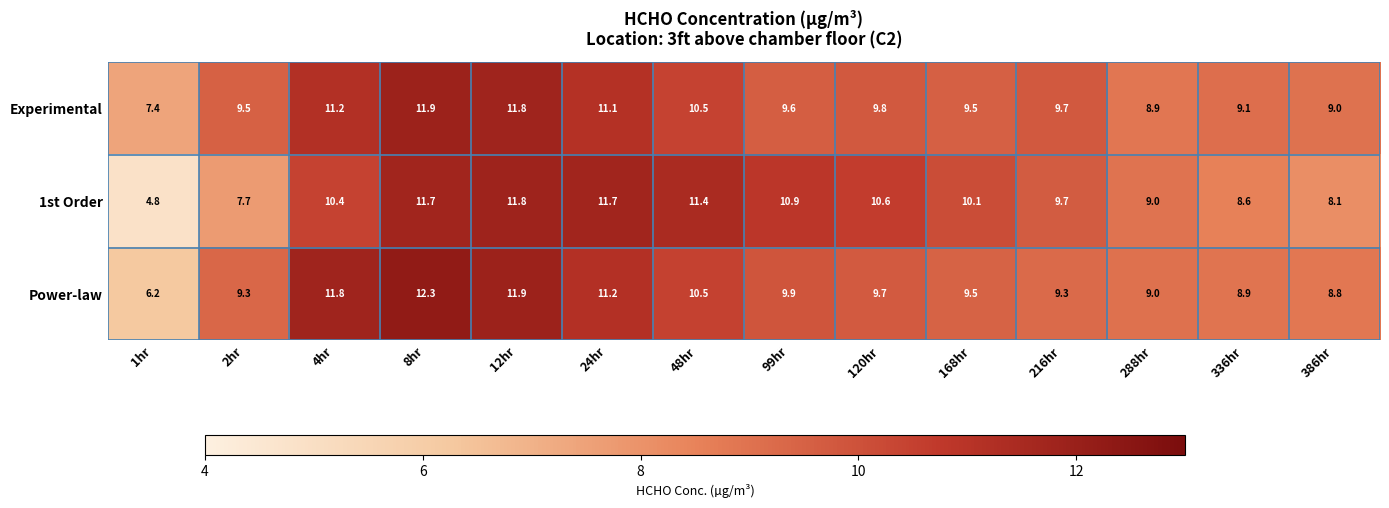

The value of 1st Order at 4hr is 17.8. True or false?

False